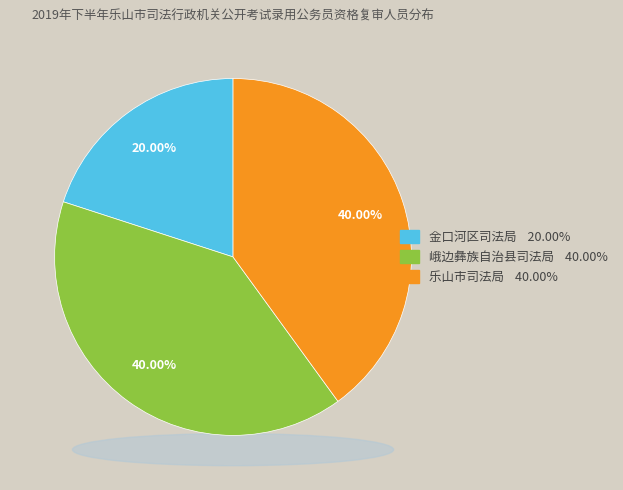

To the nearest percent, what percentage of the pie is 金口河区司法局?

20%